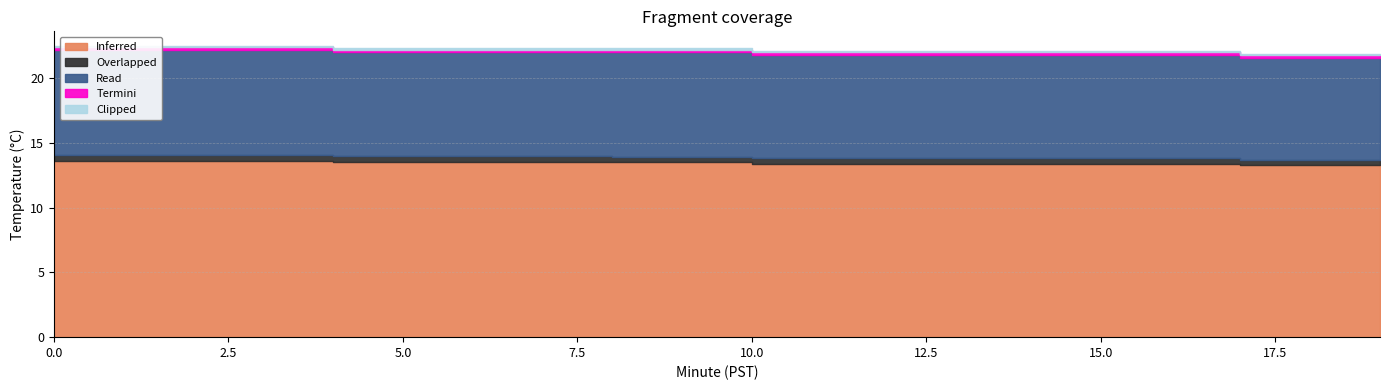

What is the total value across all series at 10?

22.1